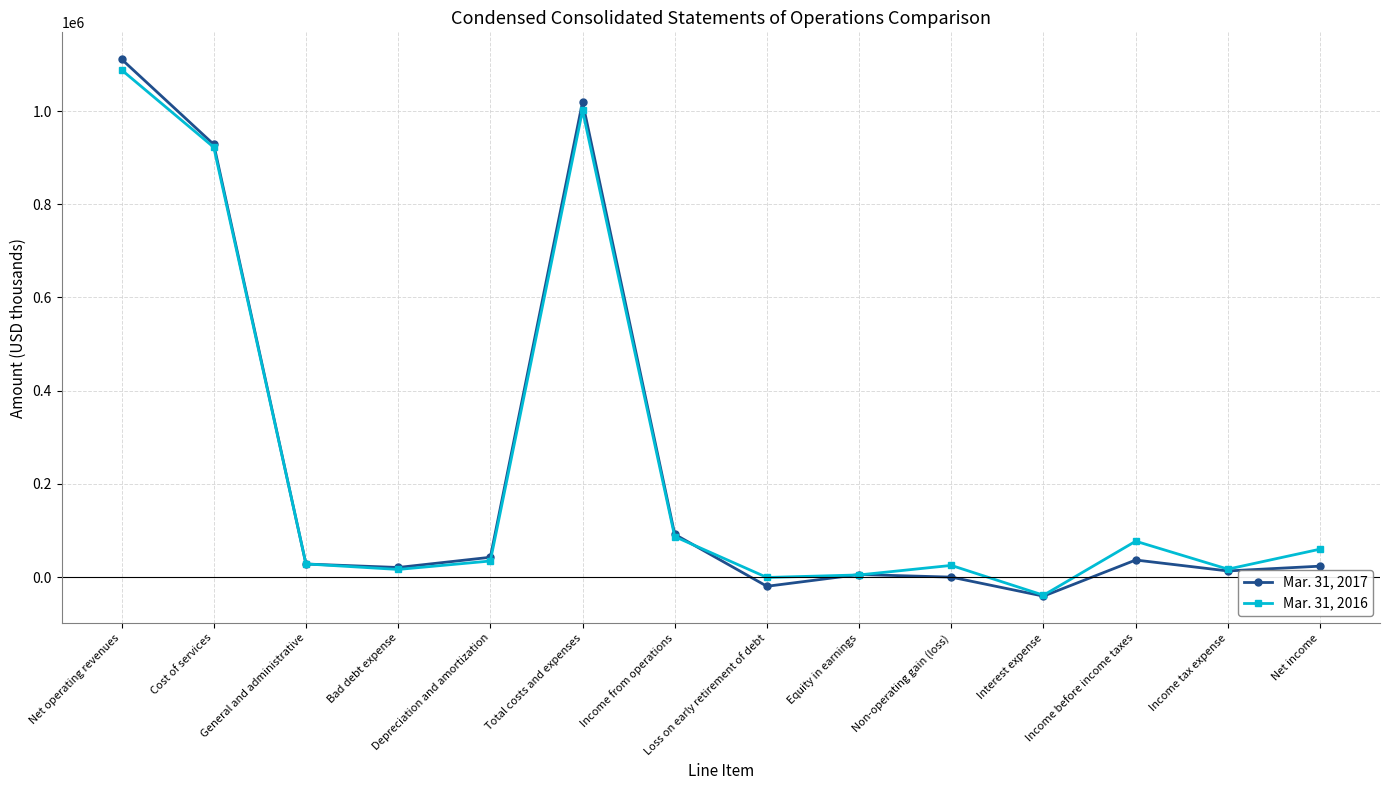

What is the maximum value shown in the chart?

1111361